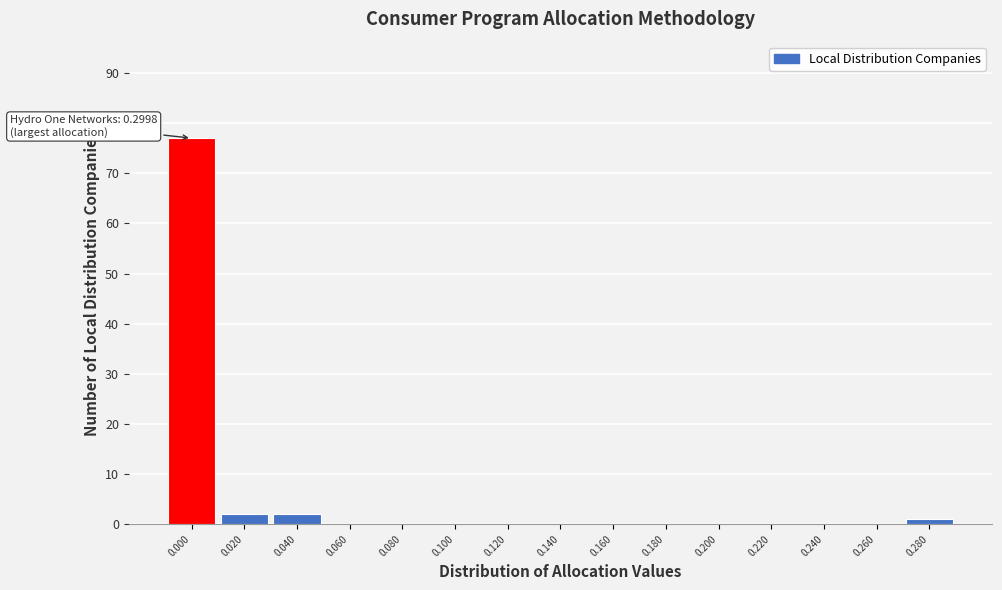

Reading left to right, what are all the values shown in this chart?

0.000=77	0.020=2	0.040=2	0.060=0	0.080=0	0.100=0	0.120=0	0.140=0	0.160=0	0.180=0	0.200=0	0.220=0	0.240=0	0.260=0	0.280=1